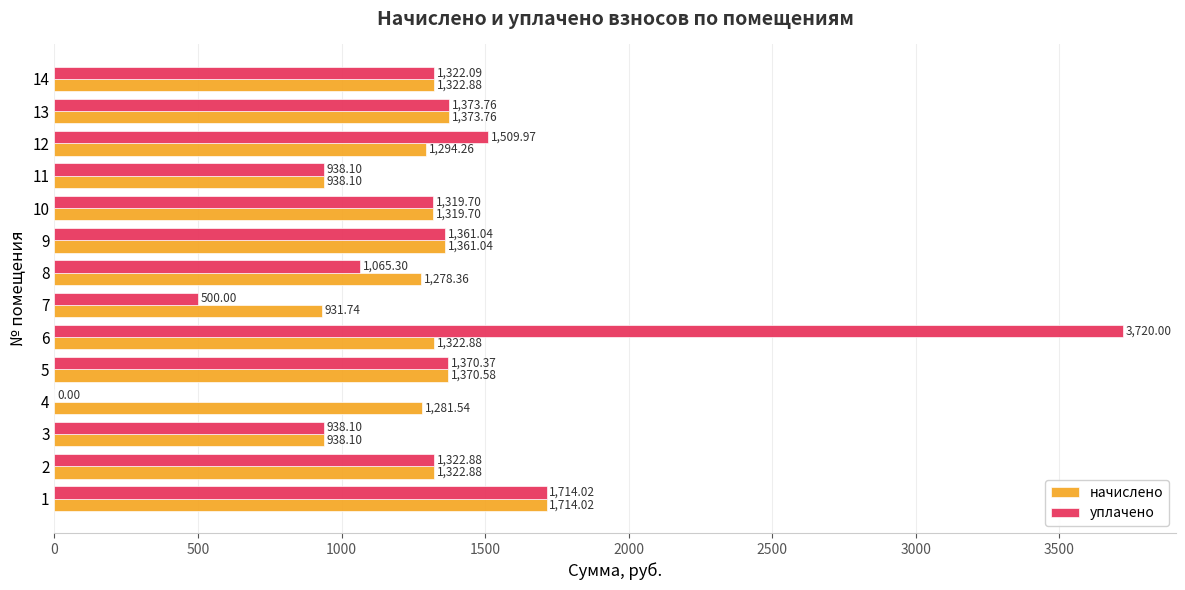

Which series has the largest total across all categories?

уплачено